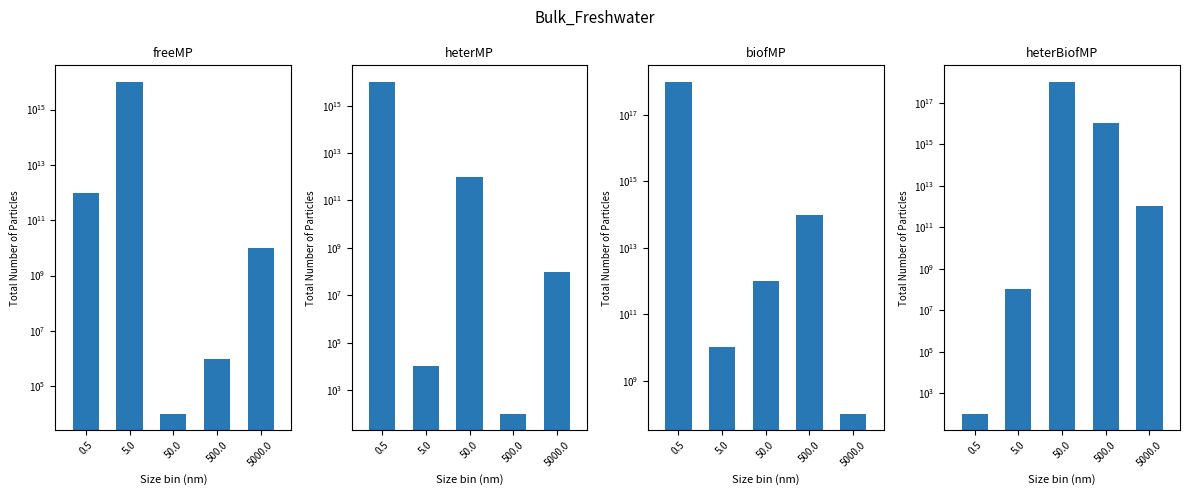

Reading right to left, list all the values displayed in this chart.

freeMP: 5000.0=10000000000	500.0=1000000	50.0=10000	5.0=10000000000000000	0.5=1000000000000
heterMP: 5000.0=100000000	500.0=100	50.0=1000000000000	5.0=10000	0.5=10000000000000000
biofMP: 5000.0=100000000	500.0=100000000000000	50.0=1000000000000	5.0=10000000000	0.5=1000000000000000000
heterBiofMP: 5000.0=1000000000000	500.0=10000000000000000	50.0=1000000000000000000	5.0=100000000	0.5=100